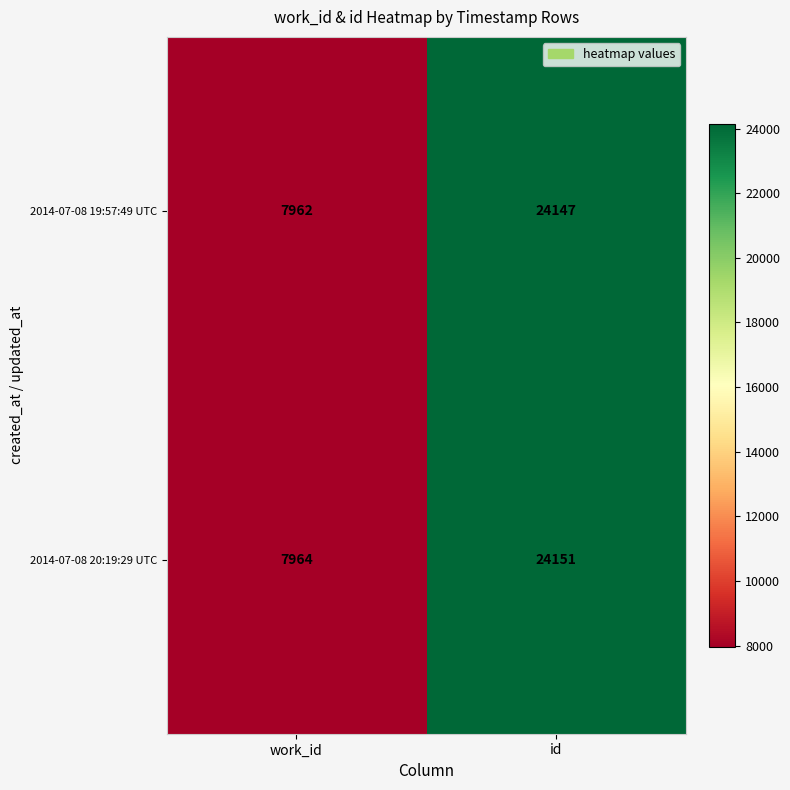

What is the difference between the 2014-07-08 19:57:49 UTC values at work_id and id?

16185